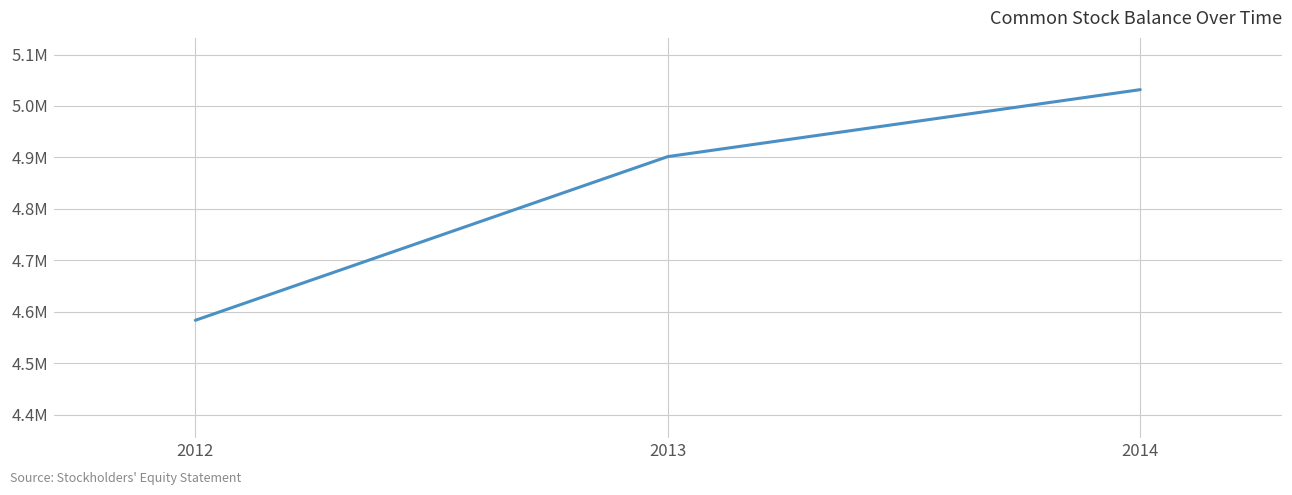

What is the minimum value shown in the chart?

4583232